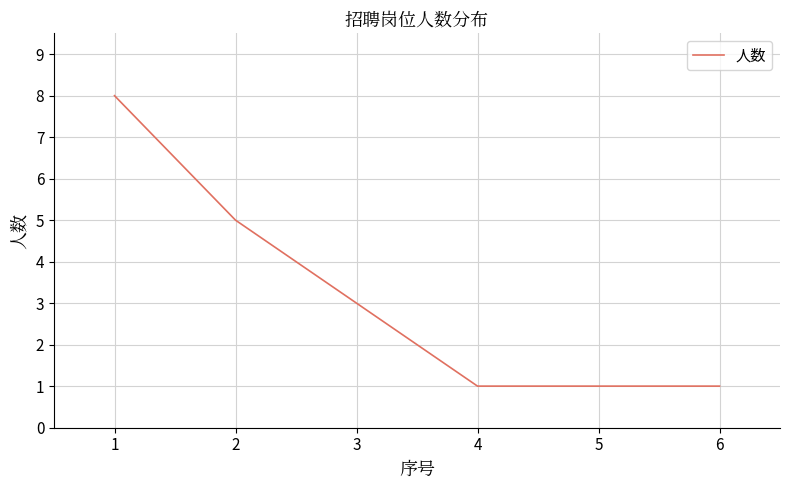

True or false: the data has more than 2 interior local peaks.

False